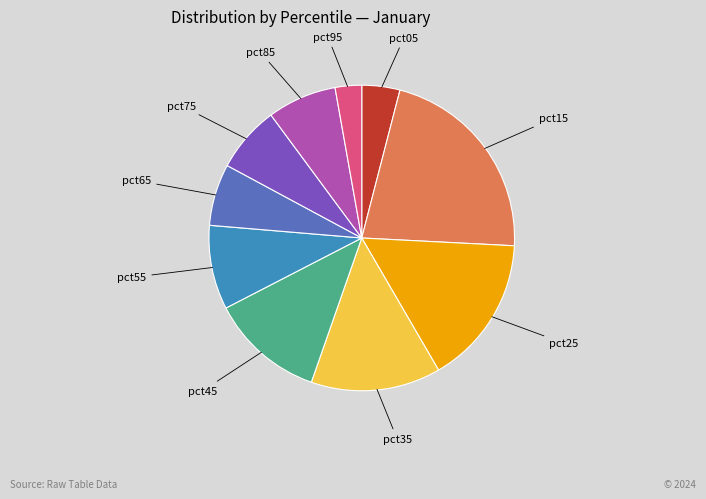

Does any single category account for the majority?

No